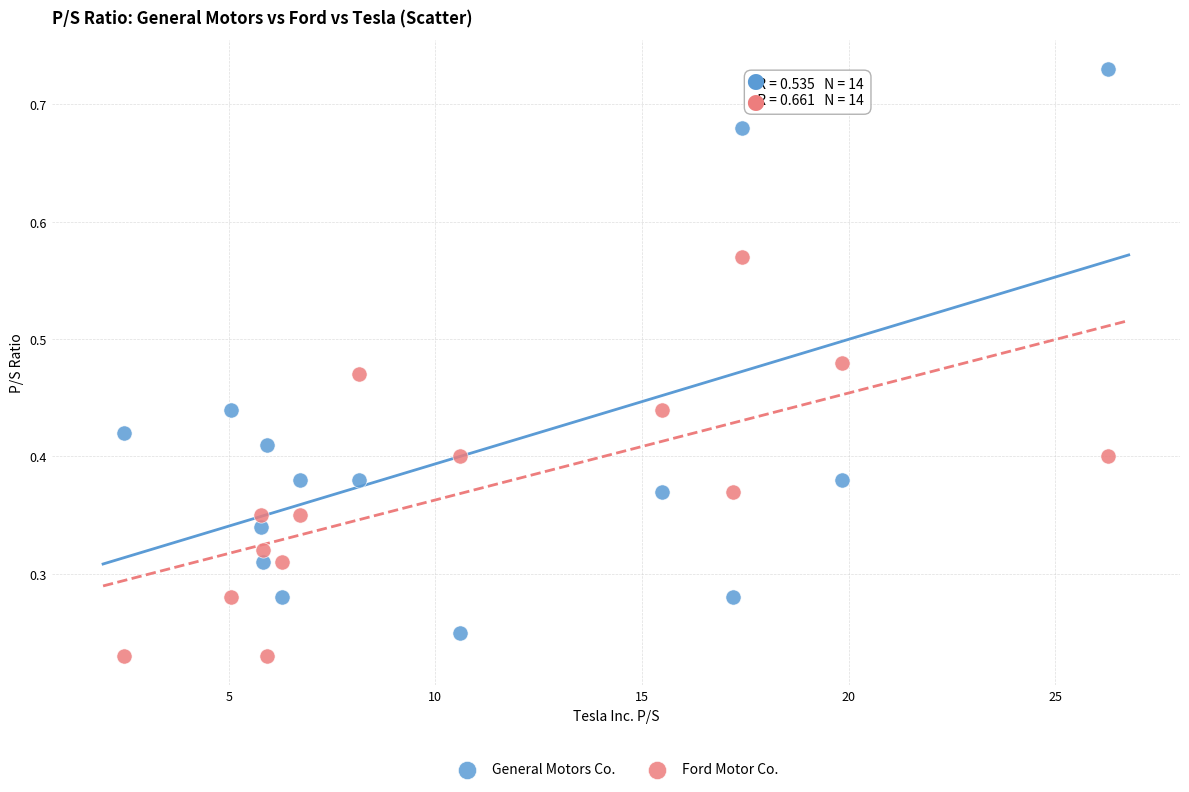

Which series reaches the minimum Y coordinate?

Ford Motor Co.